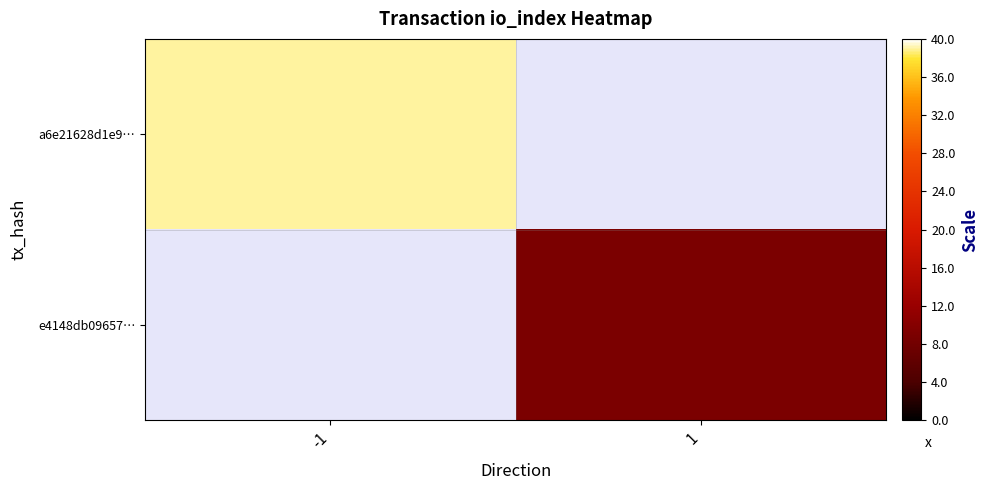

Which series has the largest range (max minus min)?

a6e21628d1e9…